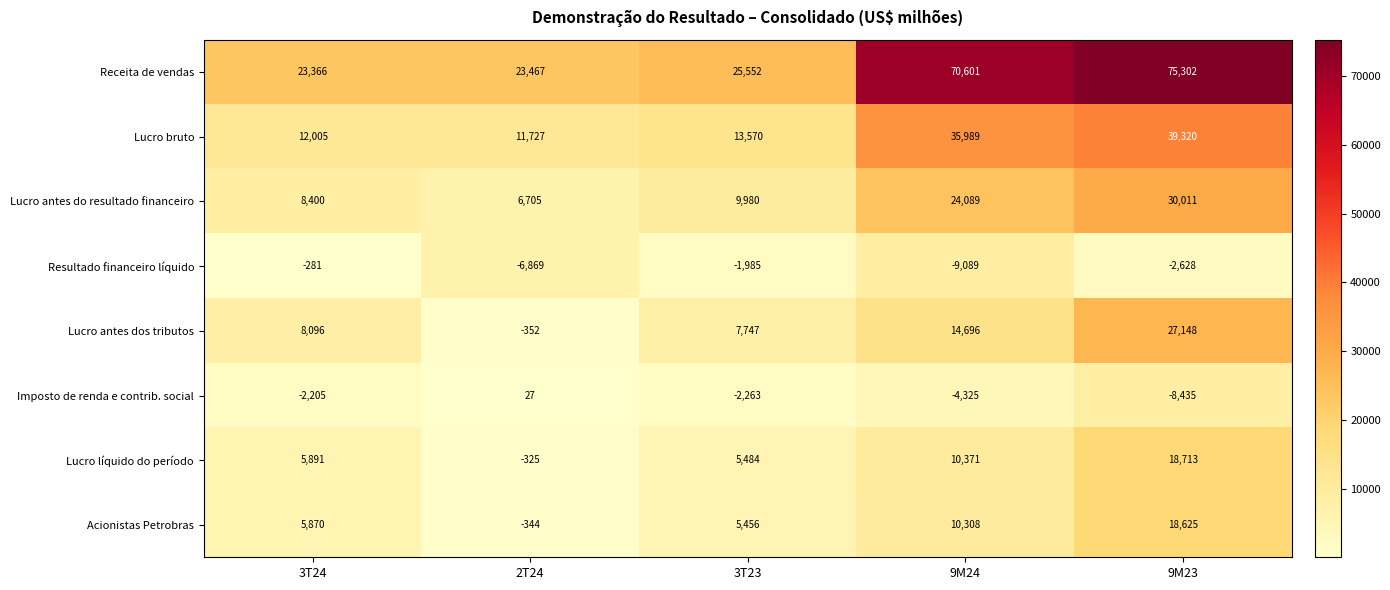

What is the difference between the Acionistas Petrobras values at 2T24 and 9M23?

18969